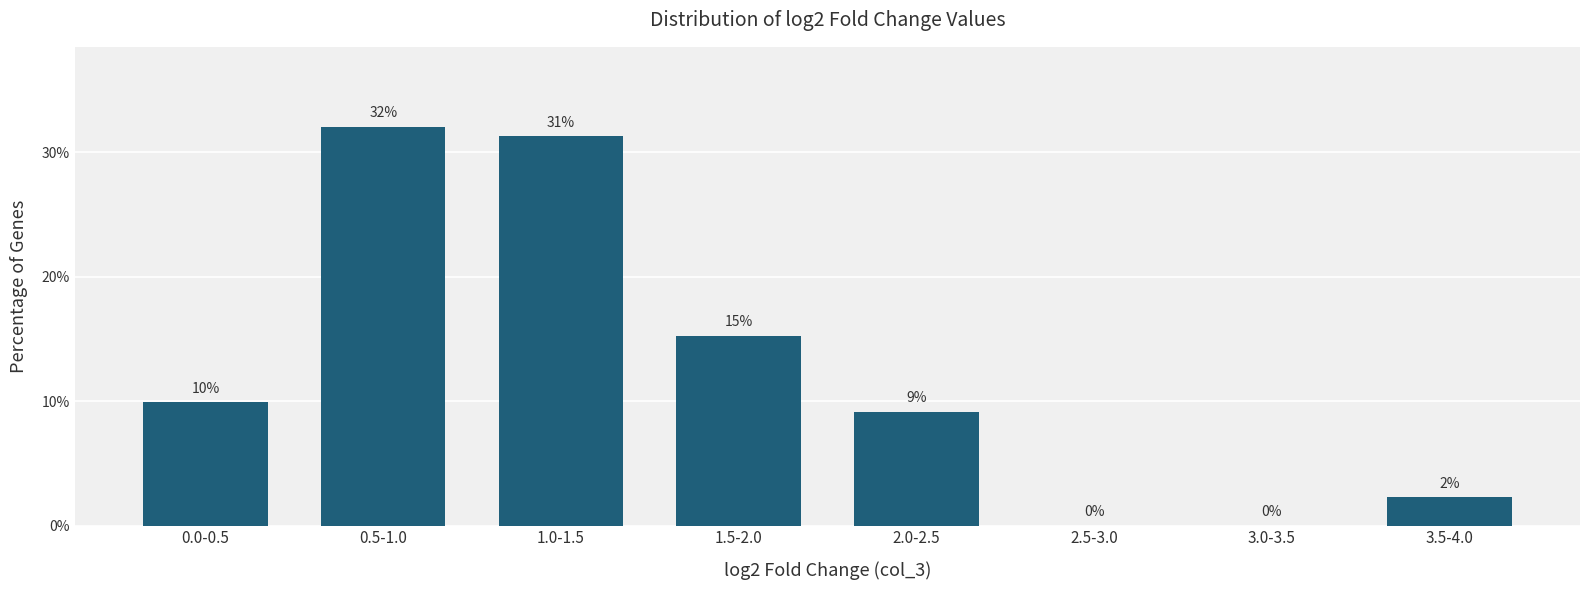

Are the bars horizontal?

No